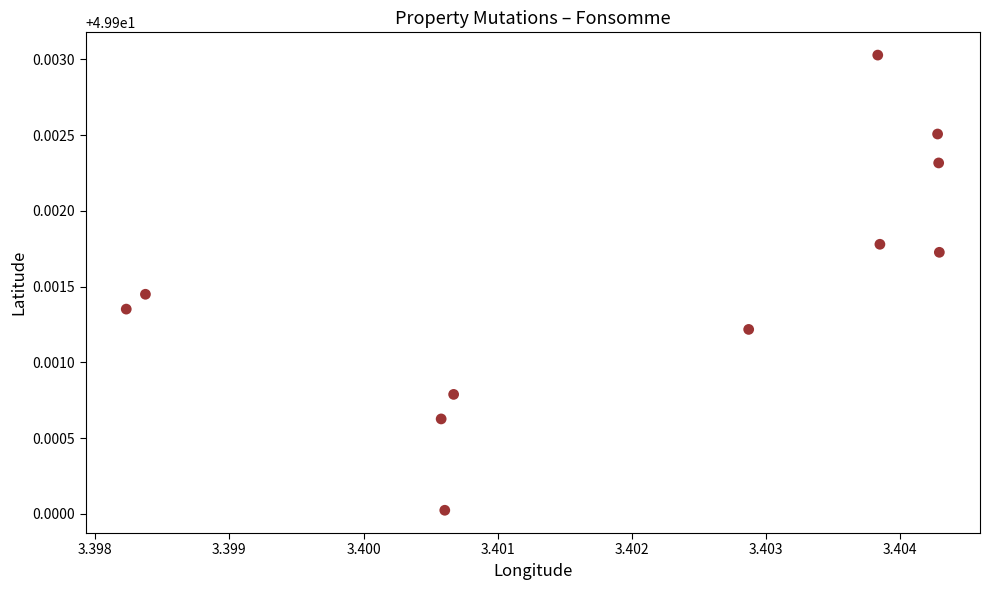

What is the average X value?

3.4